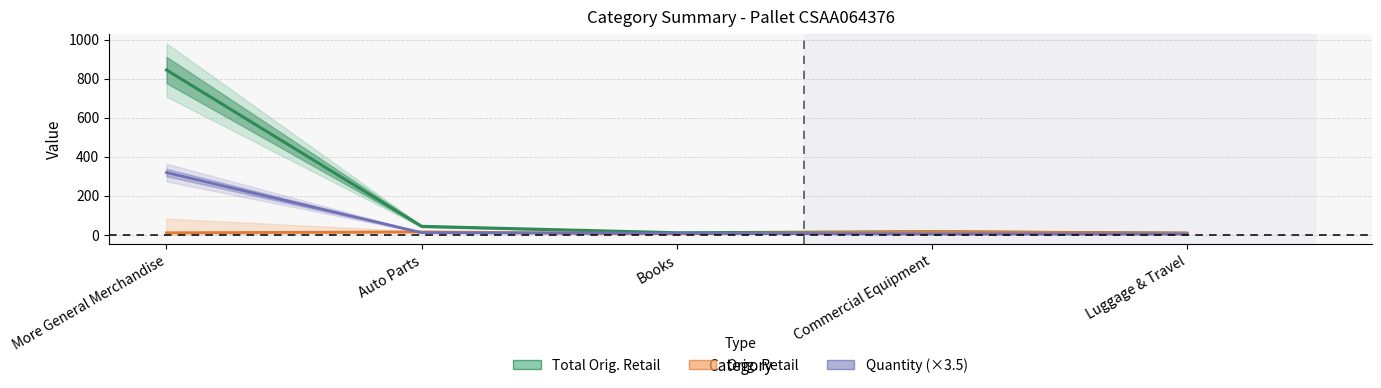

True or false: Total Orig. Retail and Quantity intersect in this chart.

False